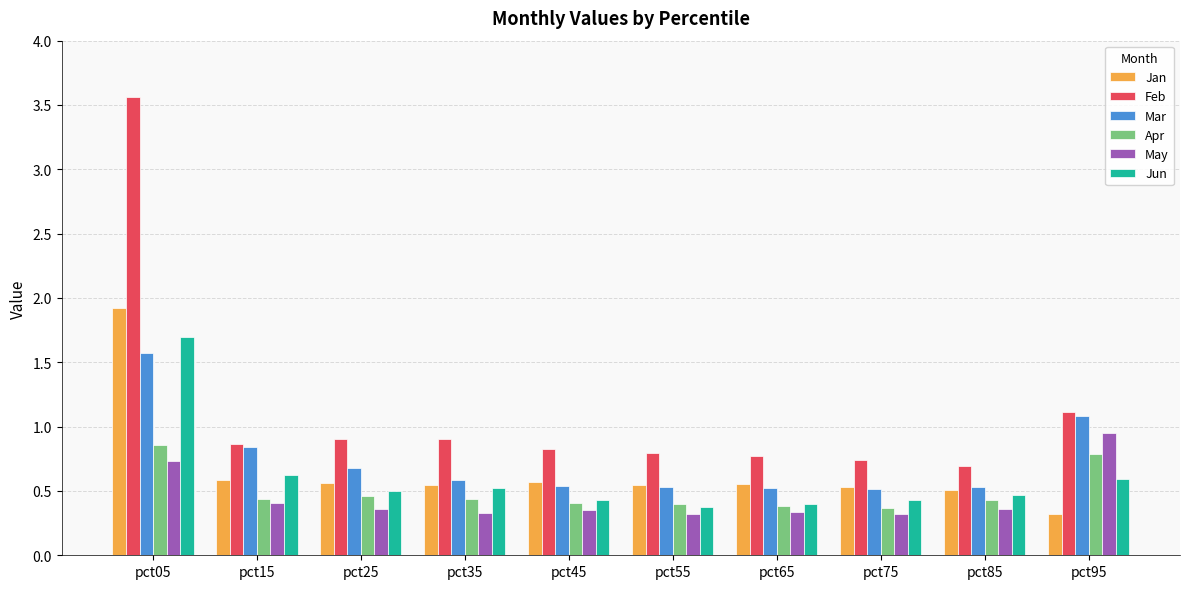

The Jan series shows 3.1 at pct05. True or false?

False